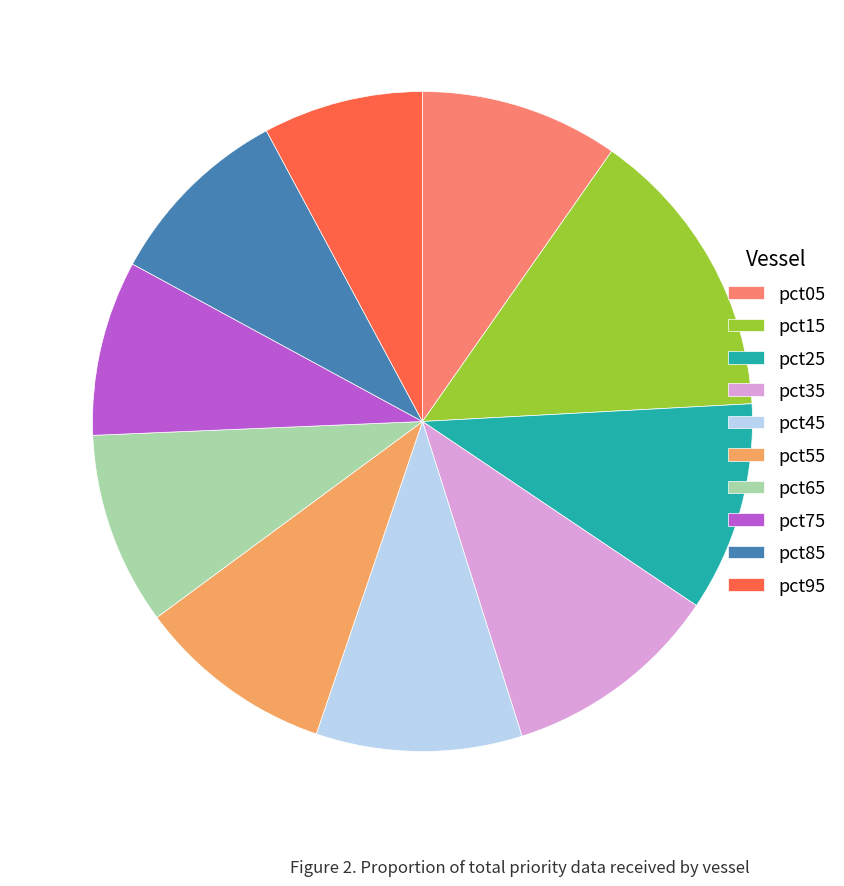

Is pct15 the majority of the pie?

No